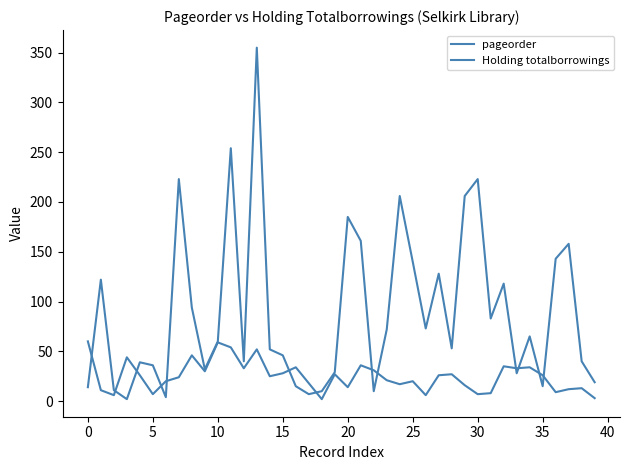

What is the label of the 27th point from the left?

26